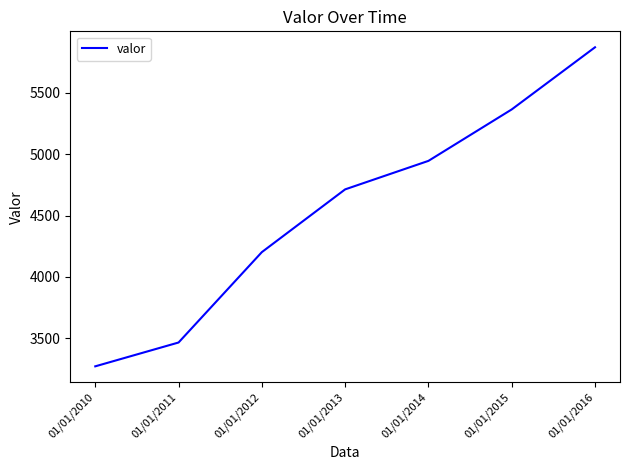

Between 01/01/2010 and 01/01/2013, which is larger?

01/01/2013